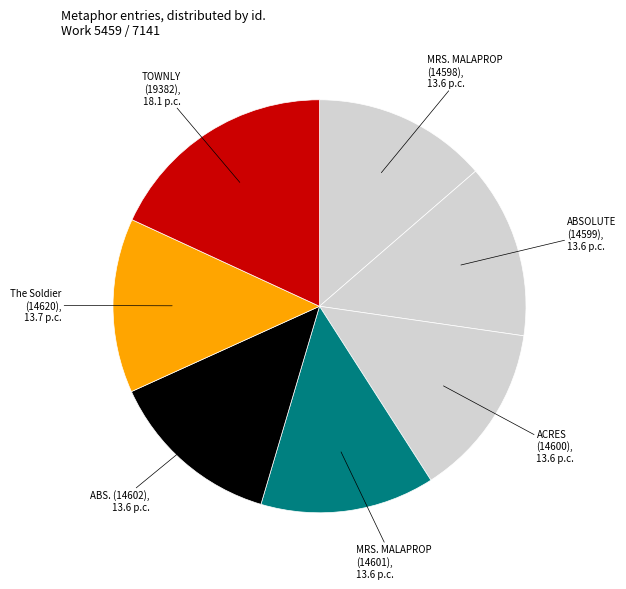

Is ABSOLUTE (14599) the majority of the pie?

No